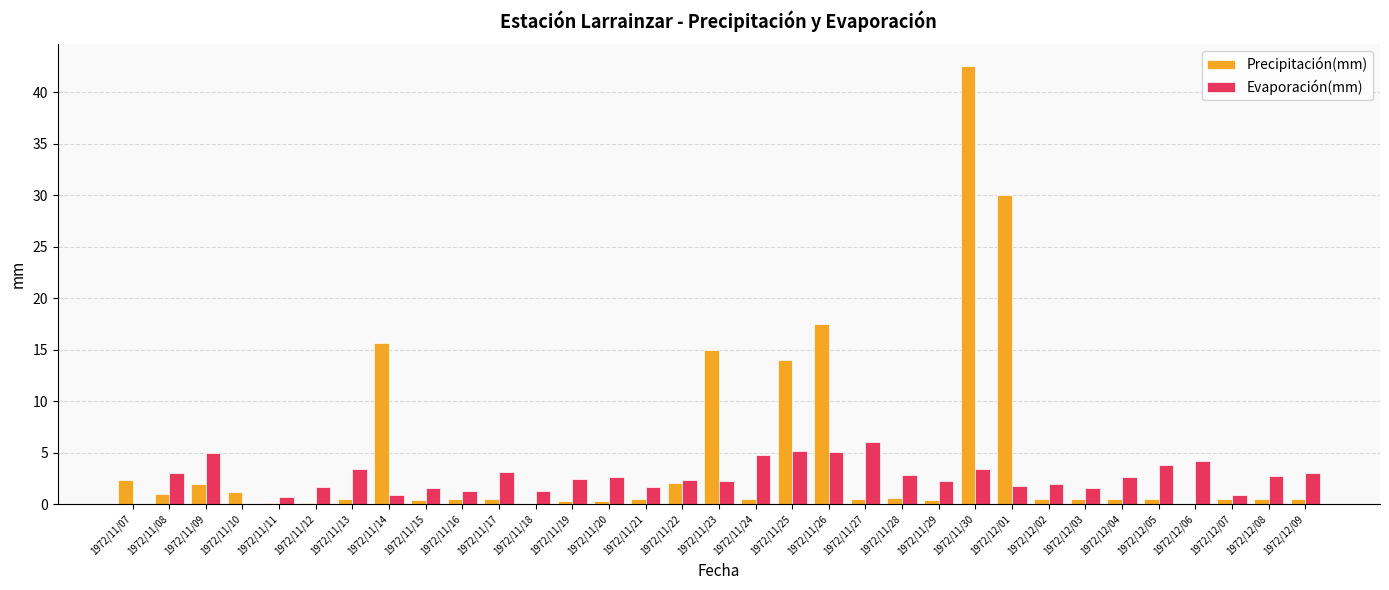

What is the sum of all Evaporación(mm) values?

85.3